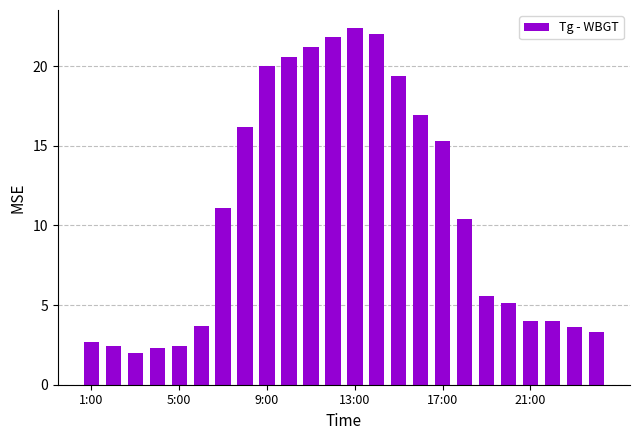

What is the greatest value displayed?

22.4